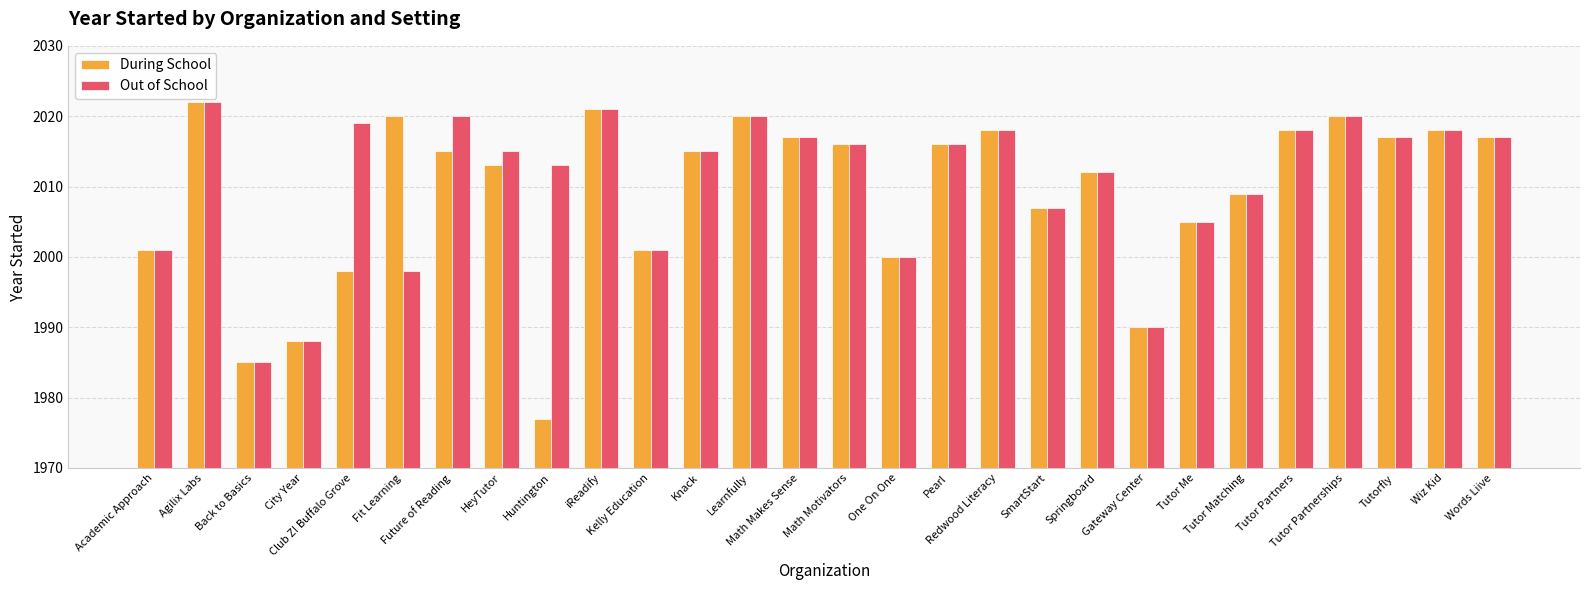

How many series are shown in this chart?

2